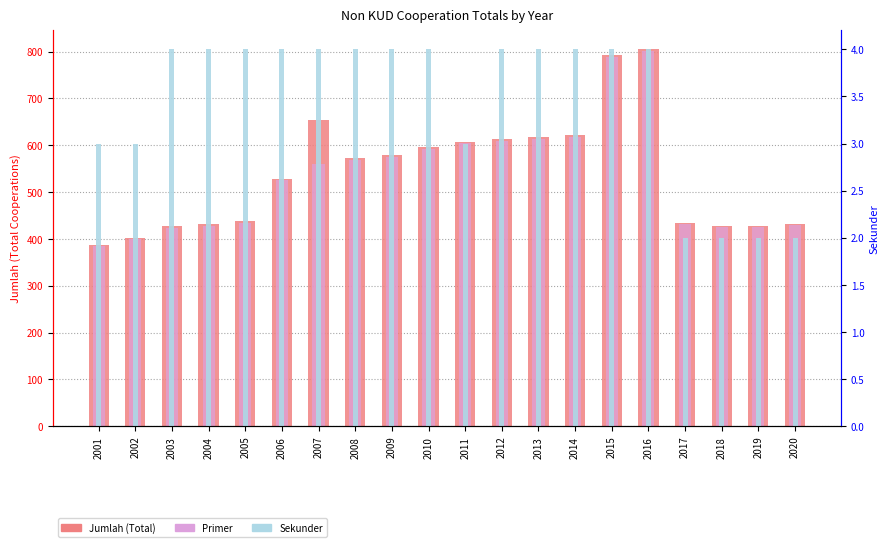

Are the bars horizontal?

No